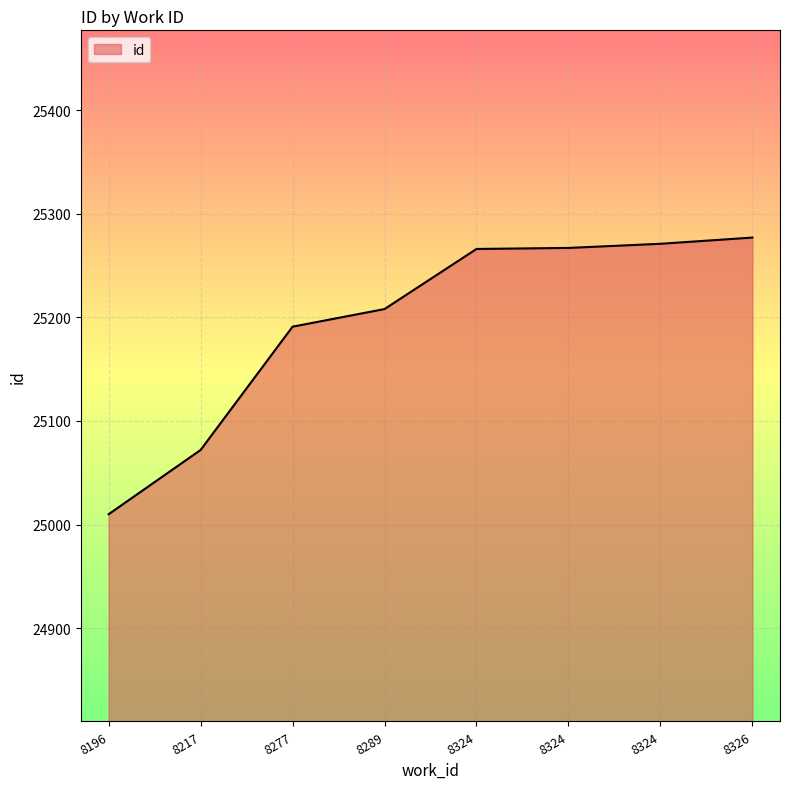

Approximately how many times larger is the value at 8324 compared to 8217?

1.0